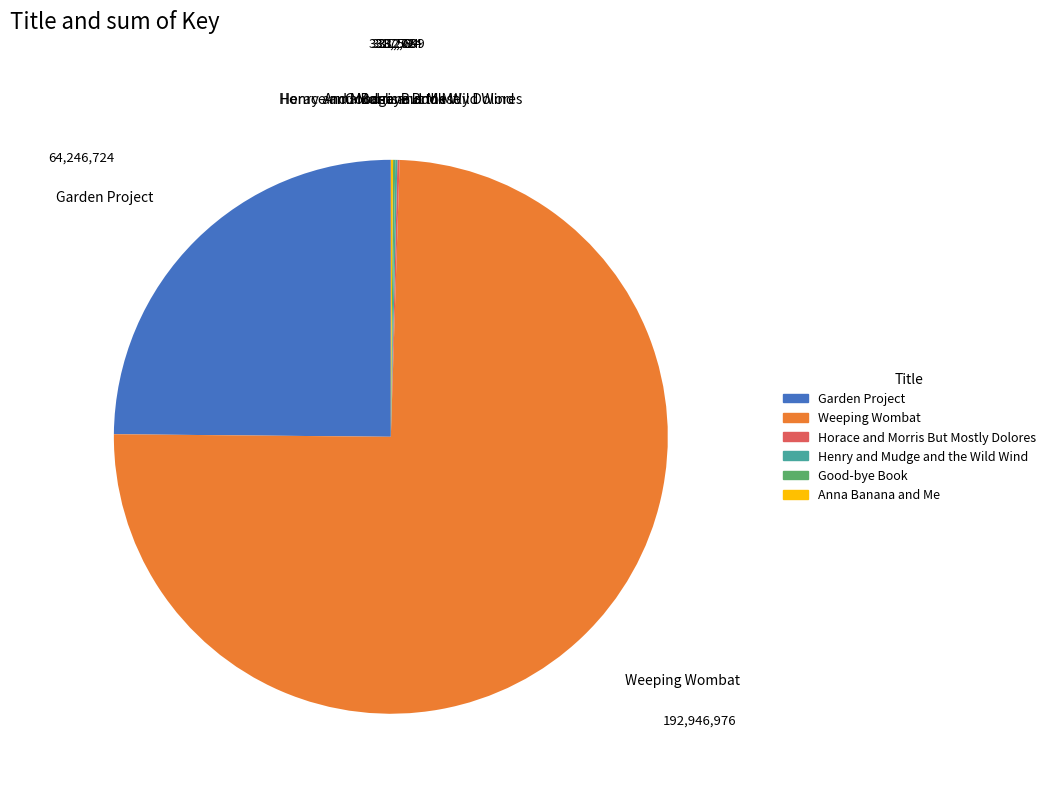

What is the largest slice in the pie chart?

Weeping Wombat